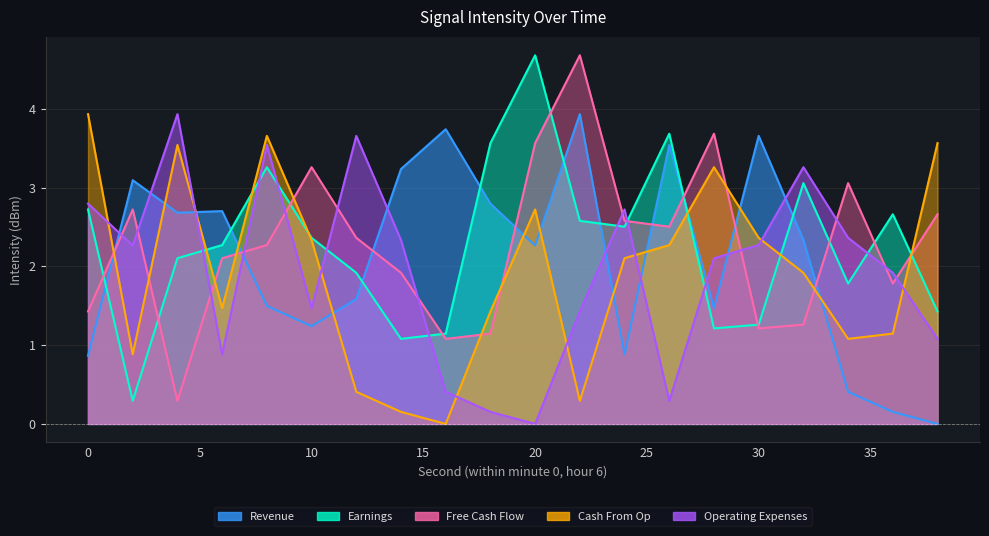

The Free Cash Flow series shows 3.1 at 34. True or false?

True